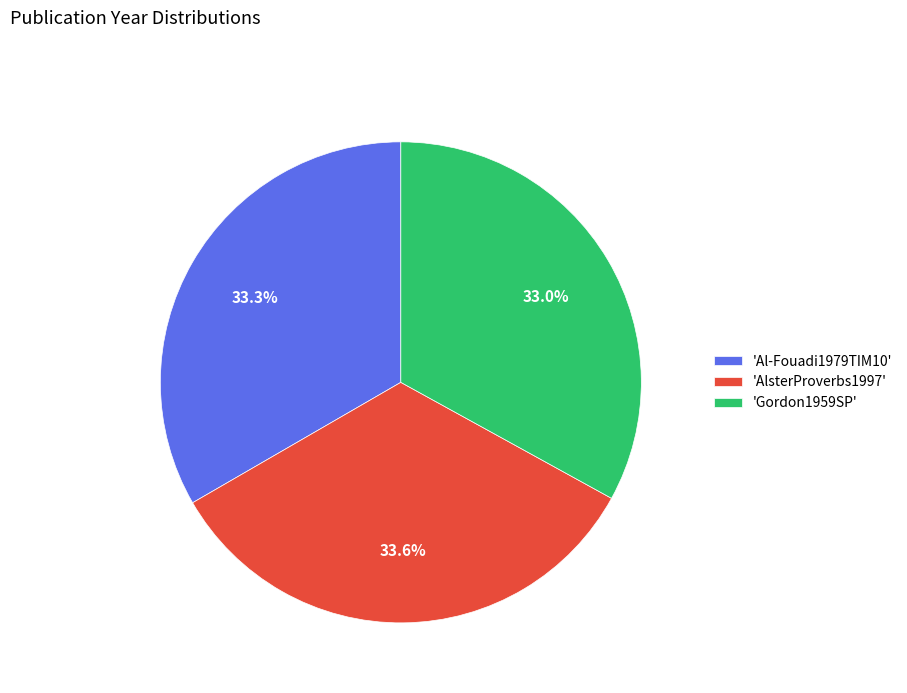

Does 'Gordon1959SP' account for over 50% of the chart?

No